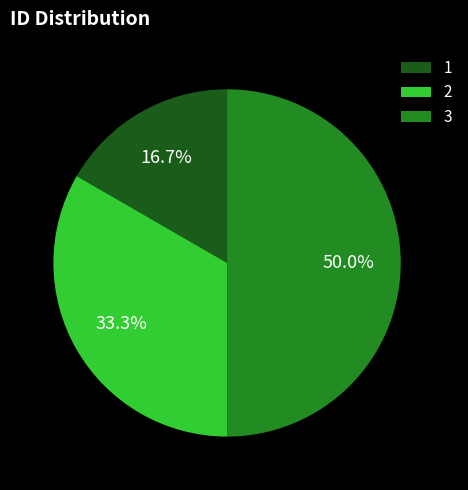

Is it true that 3 is 50% of the pie?

True